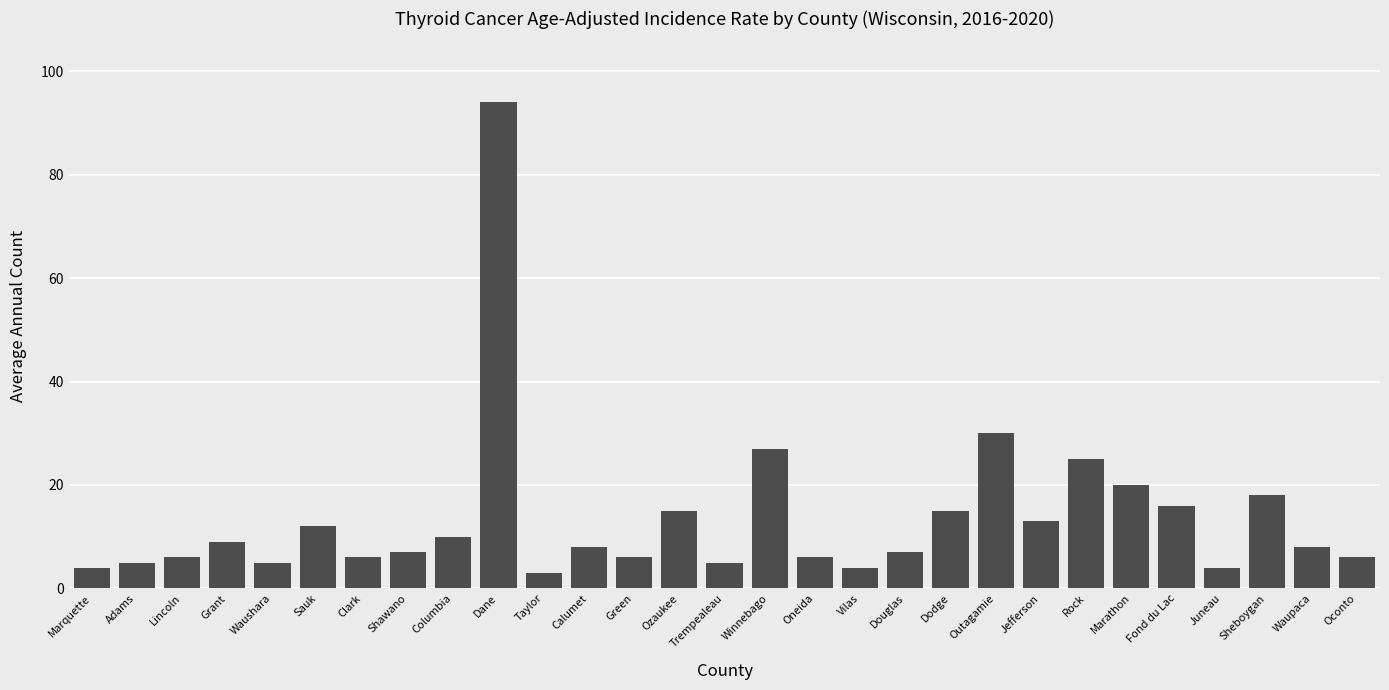

Between Vilas and Calumet, which is larger?

Calumet